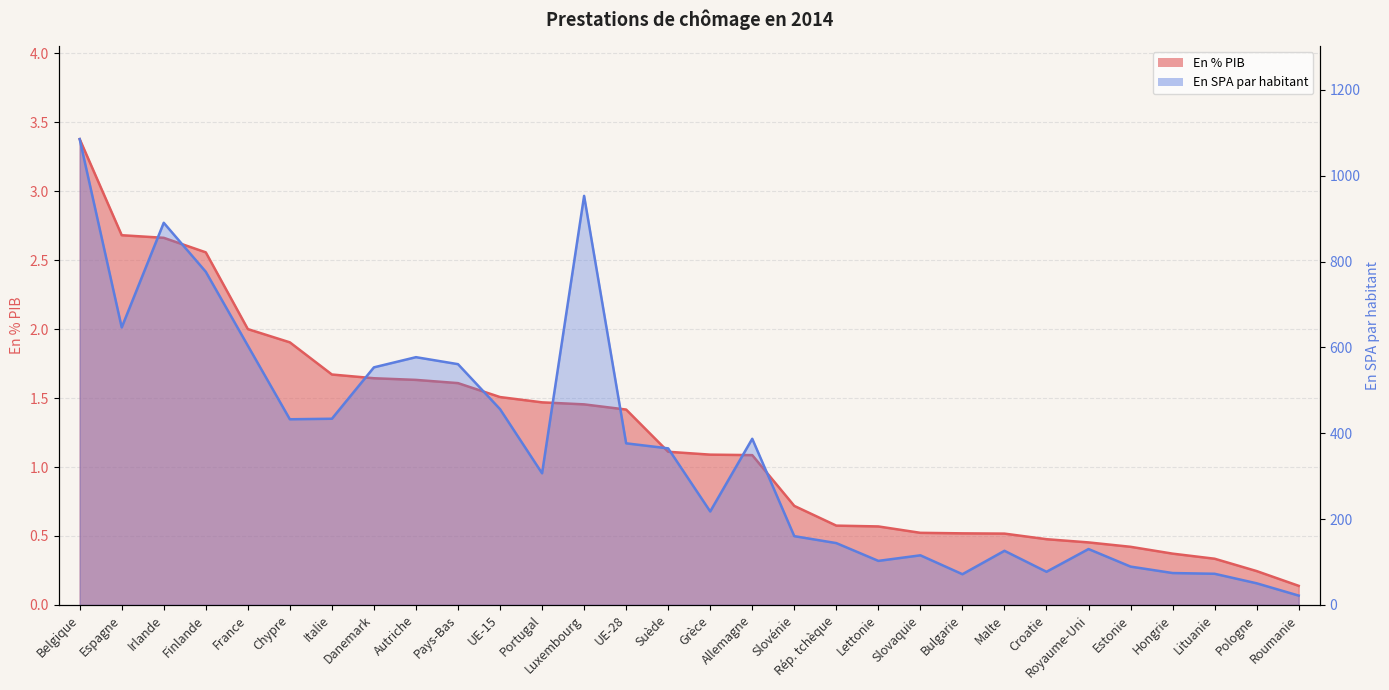

Where does the En SPA par habitant series first go above 364?

Belgique